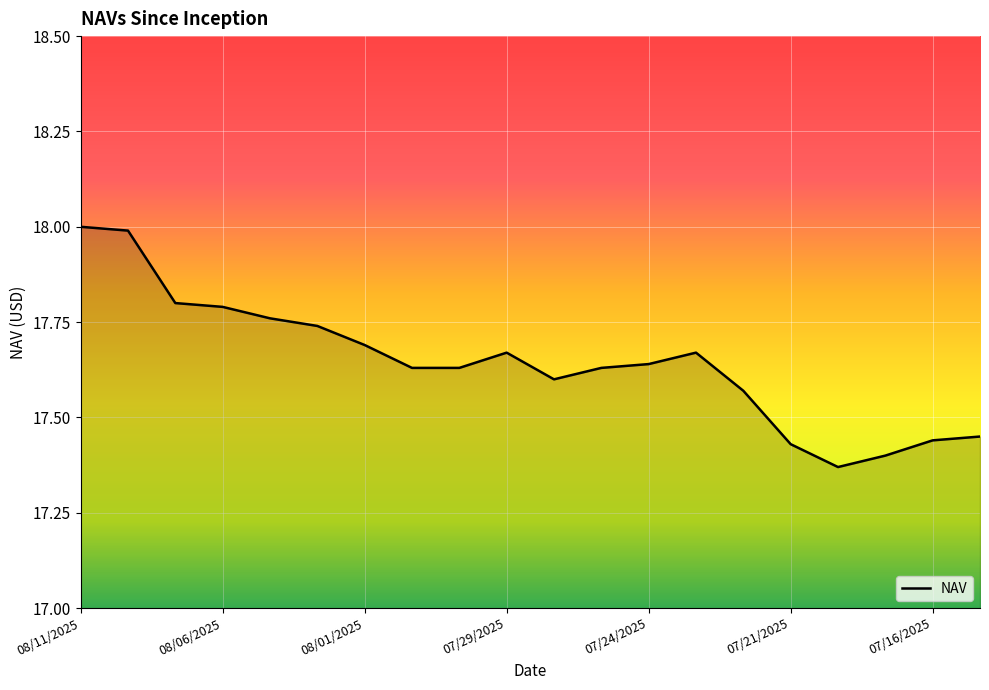

What is the greatest value displayed?

18.0